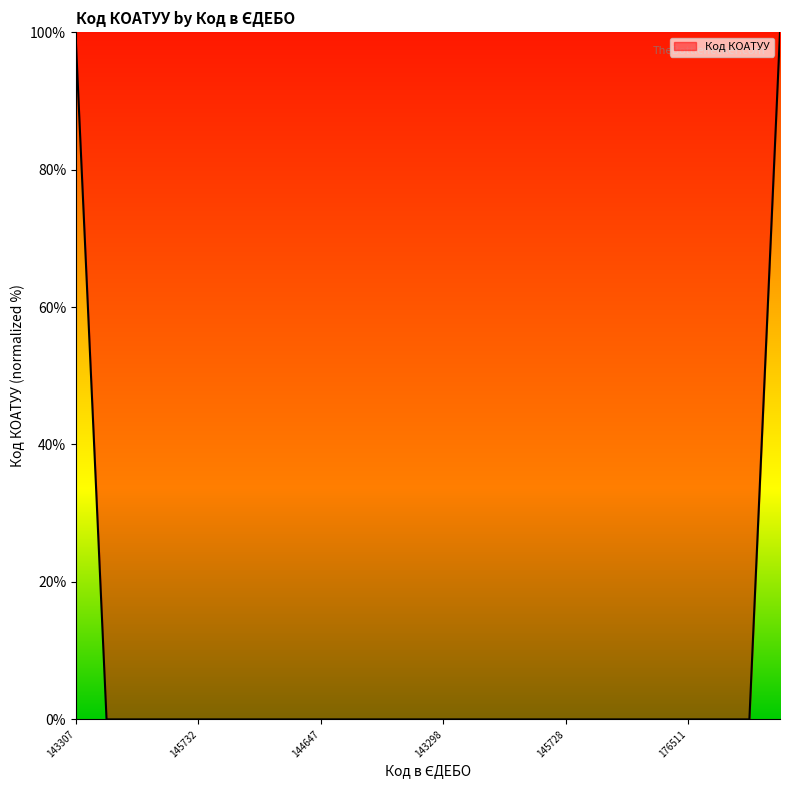

What is the maximum value shown in the chart?

100.0